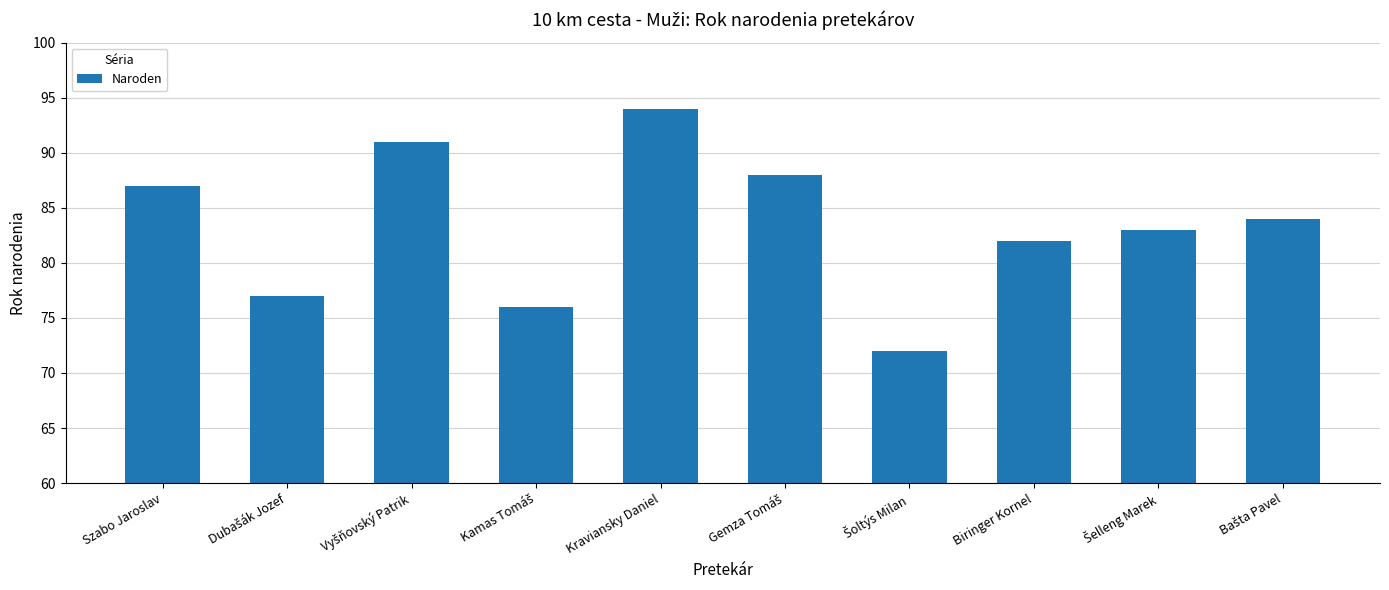

What is the label of the 6th bar from the right?

Kraviansky Daniel